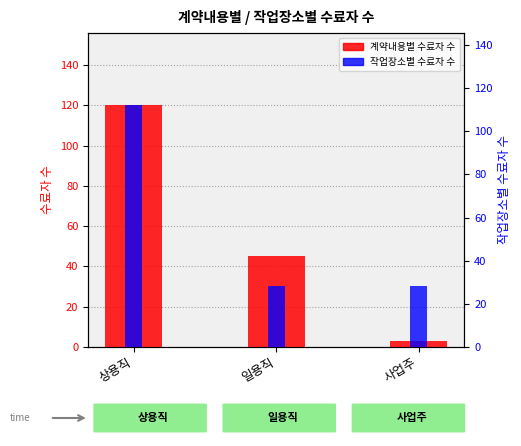

Are the bars horizontal?

No